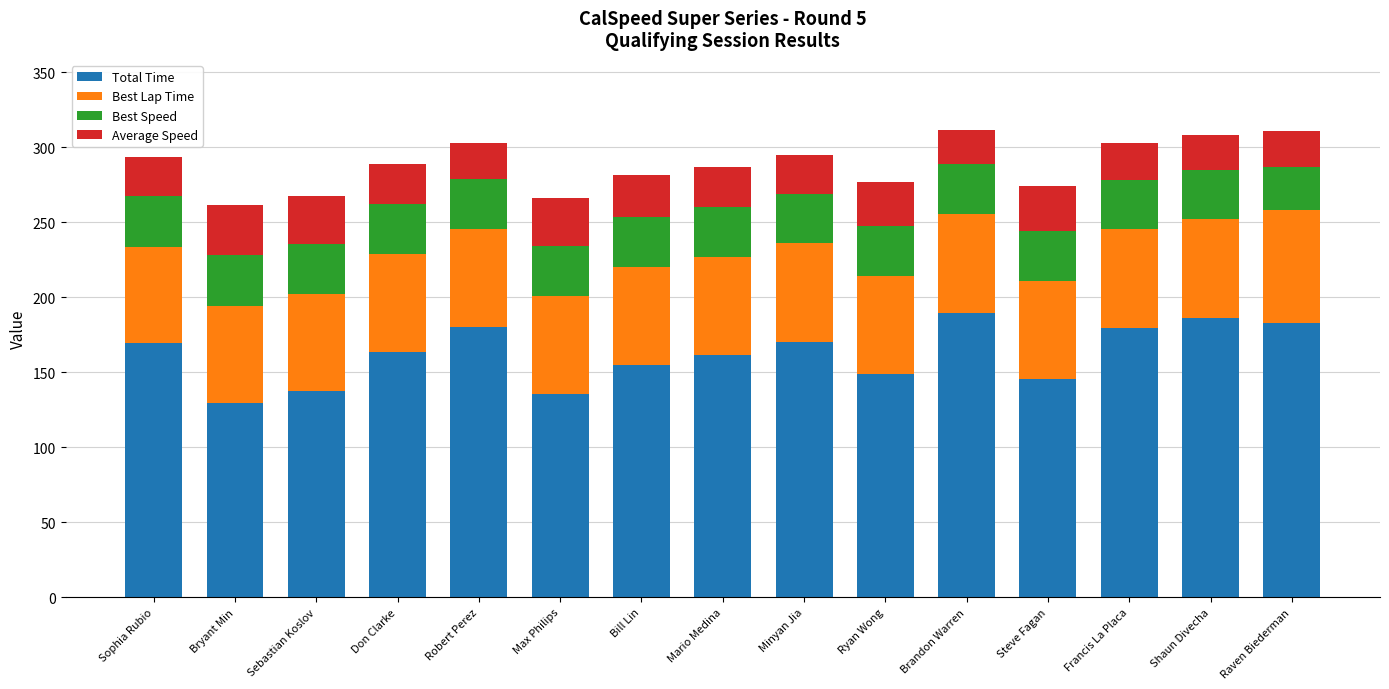

Read the Total Time value at Ryan Wong.

148.7